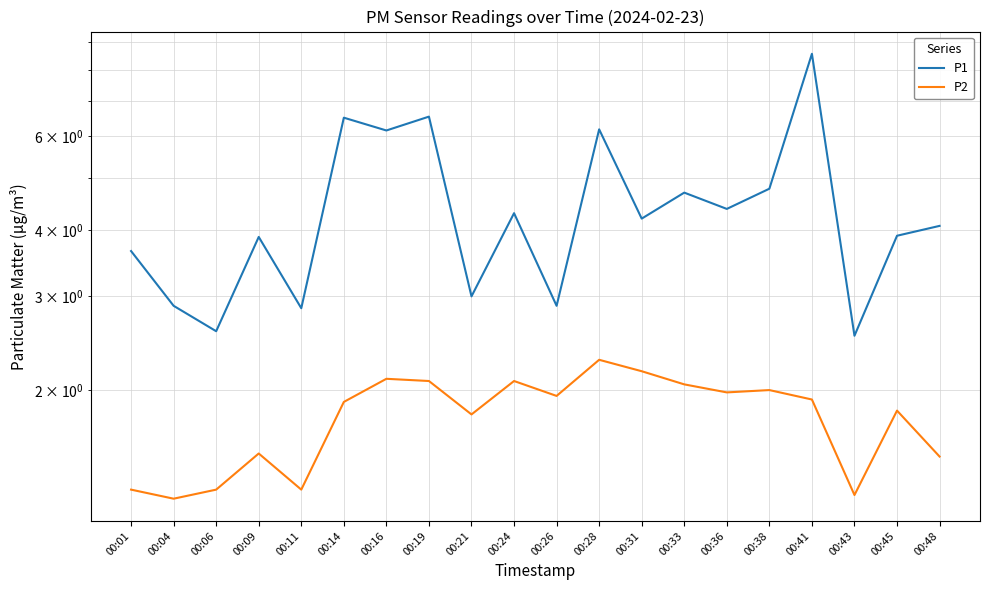

True or false: P2 and P1 intersect in this chart.

False